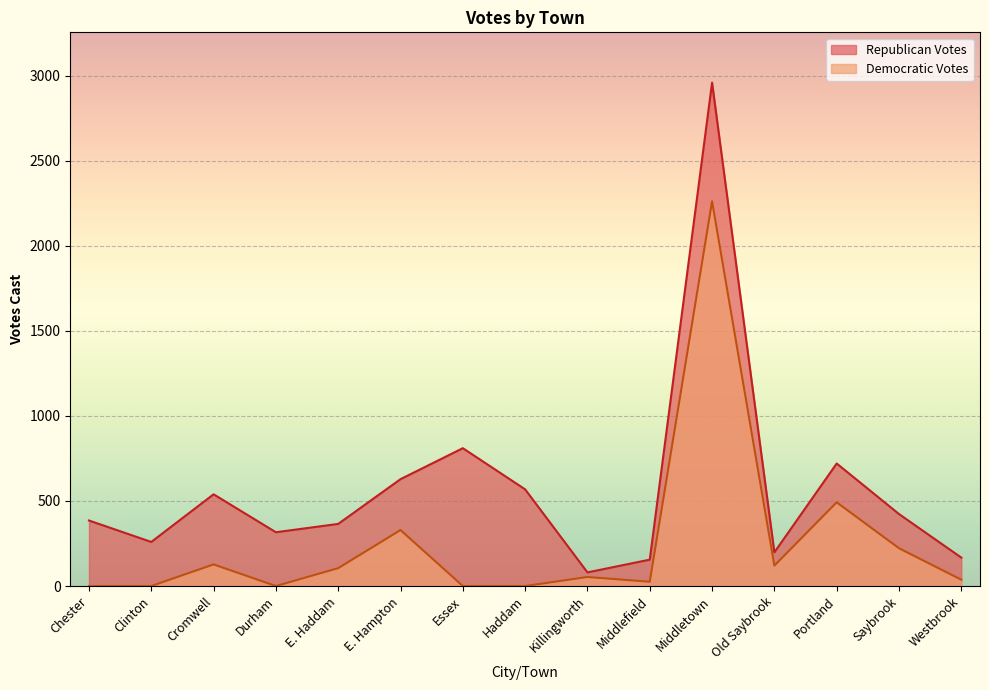

How many values in the Republican Votes series exceed 385?

7